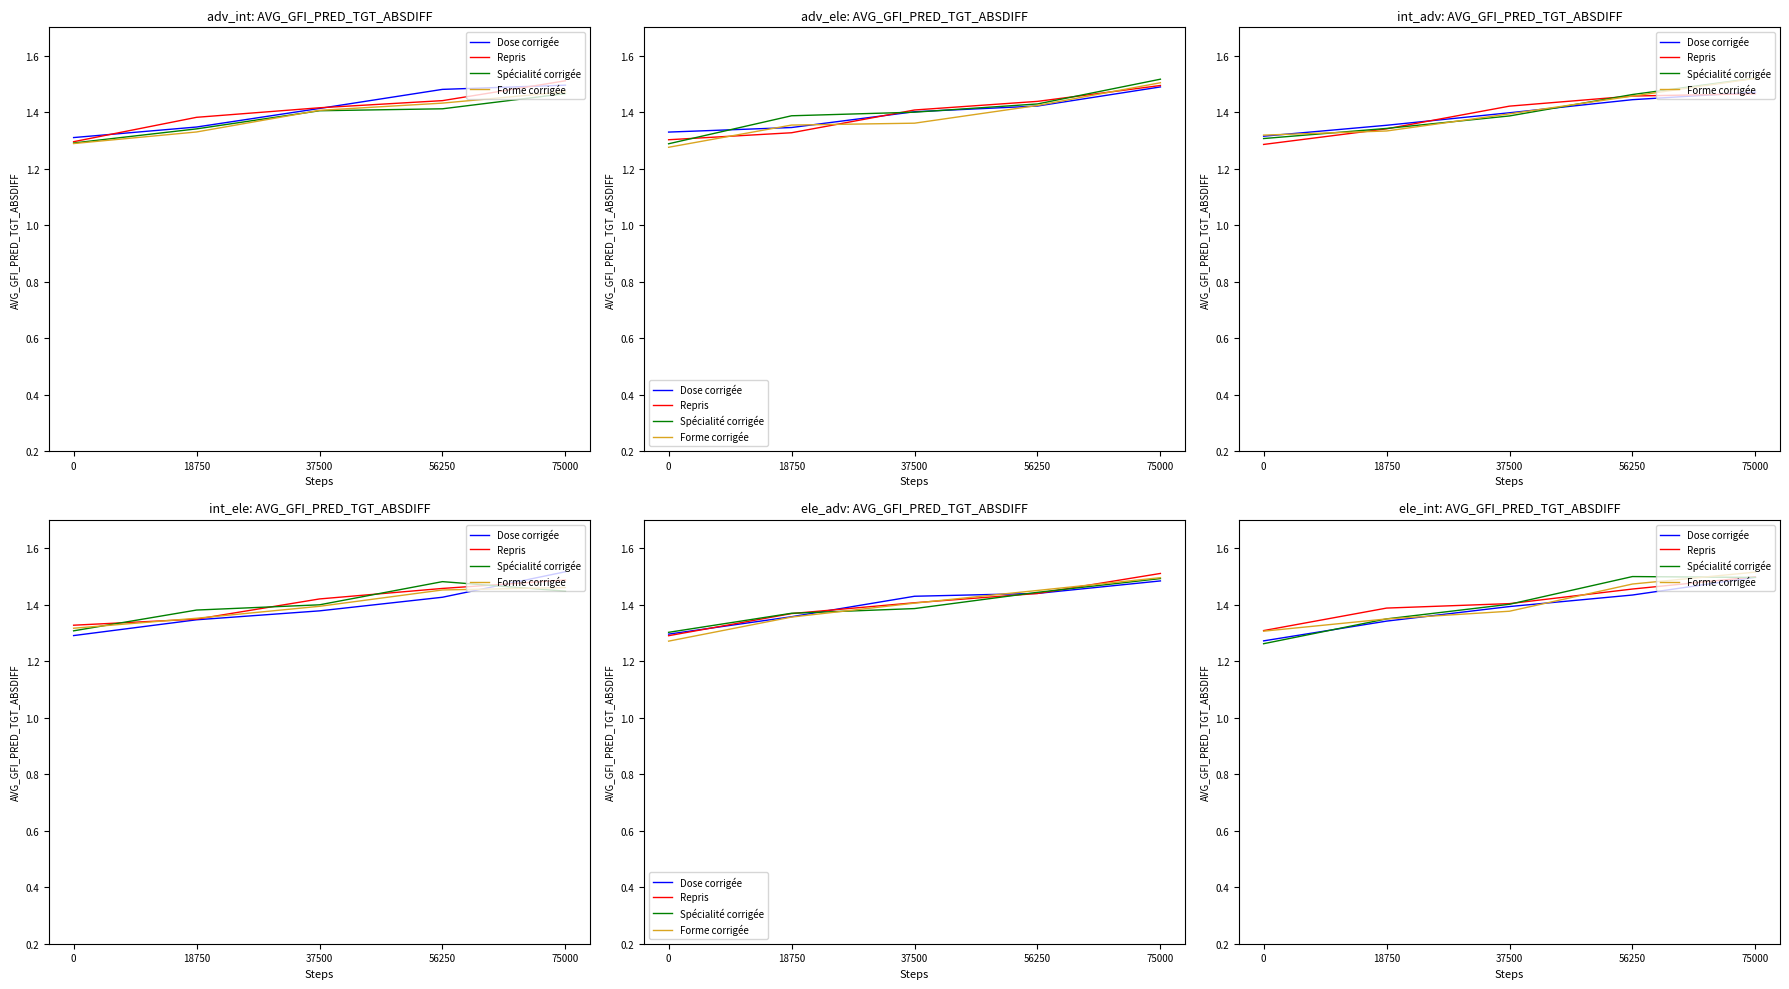

Reading left to right, extract all data points from this chart.

Dose corrigée: 0=1.3	18750=1.3	37500=1.4	56250=1.4	75000=1.5
Repris: 0=1.3	18750=1.4	37500=1.4	56250=1.5	75000=1.5
Spécialité corrigée: 0=1.3	18750=1.3	37500=1.4	56250=1.5	75000=1.5
Forme corrigée: 0=1.3	18750=1.3	37500=1.4	56250=1.5	75000=1.5